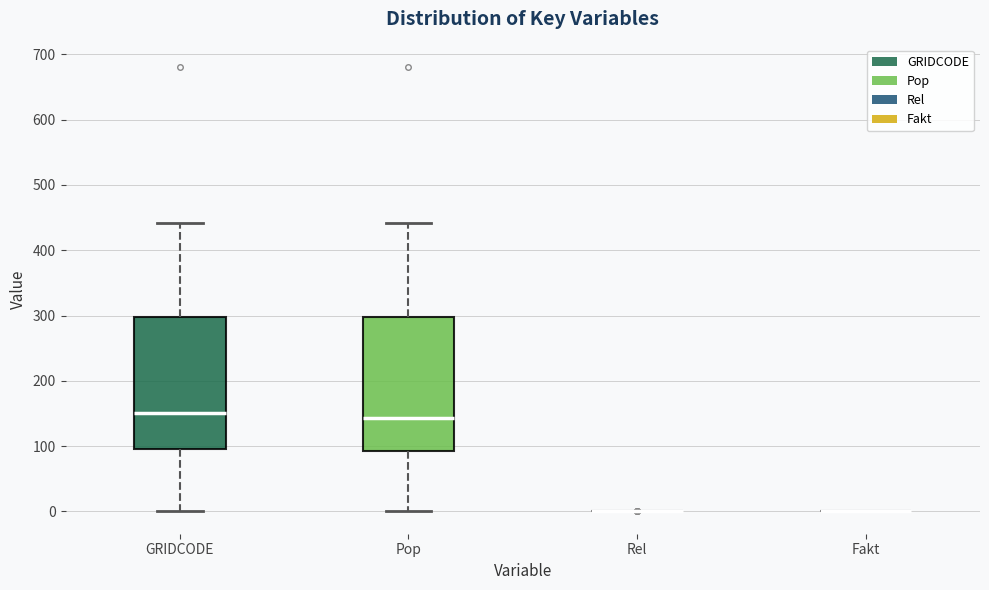

Where is the upper edge of the box for Pop on the y-axis? The values are not printed on the chart, so give them approximately, as read against the axis.

300